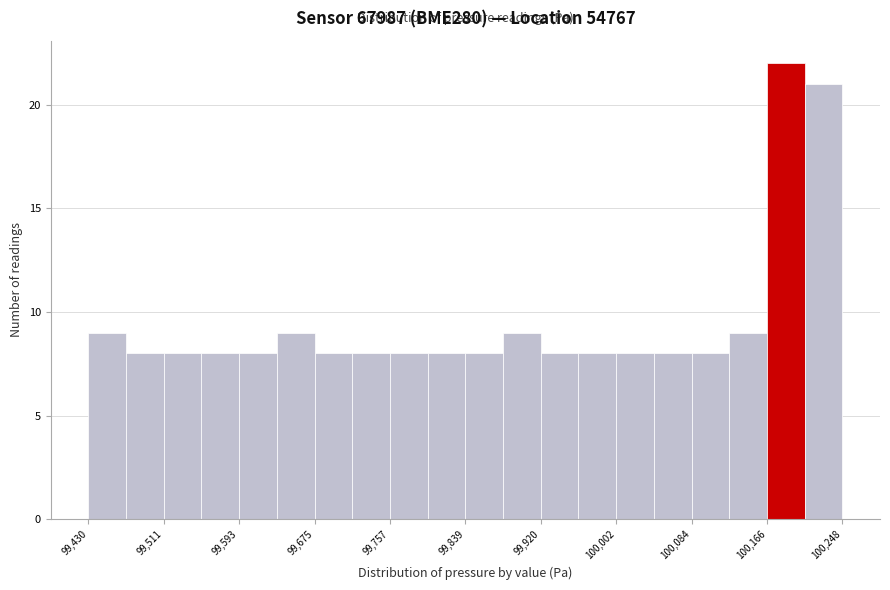

Reading left to right, list every bar in this chart as the range it spans on the x-axis followed by its height. Neither the bar edges nor the heights are printed on the chart, so give them approximately, as read against the axes.

99430 to 99470: 9
99470 to 99510: 8
99510 to 99550: 8
99550 to 99590: 8
99590 to 99630: 8
99630 to 99680: 9
99680 to 99720: 8
99720 to 99760: 8
99760 to 99800: 8
99800 to 99840: 8
99840 to 99880: 8
99880 to 99920: 9
99920 to 99960: 8
99960 to 100000: 8
100000 to 100040: 8
100040 to 100080: 8
100080 to 100130: 8
100130 to 100170: 9
100170 to 100210: 22
100210 to 100250: 21